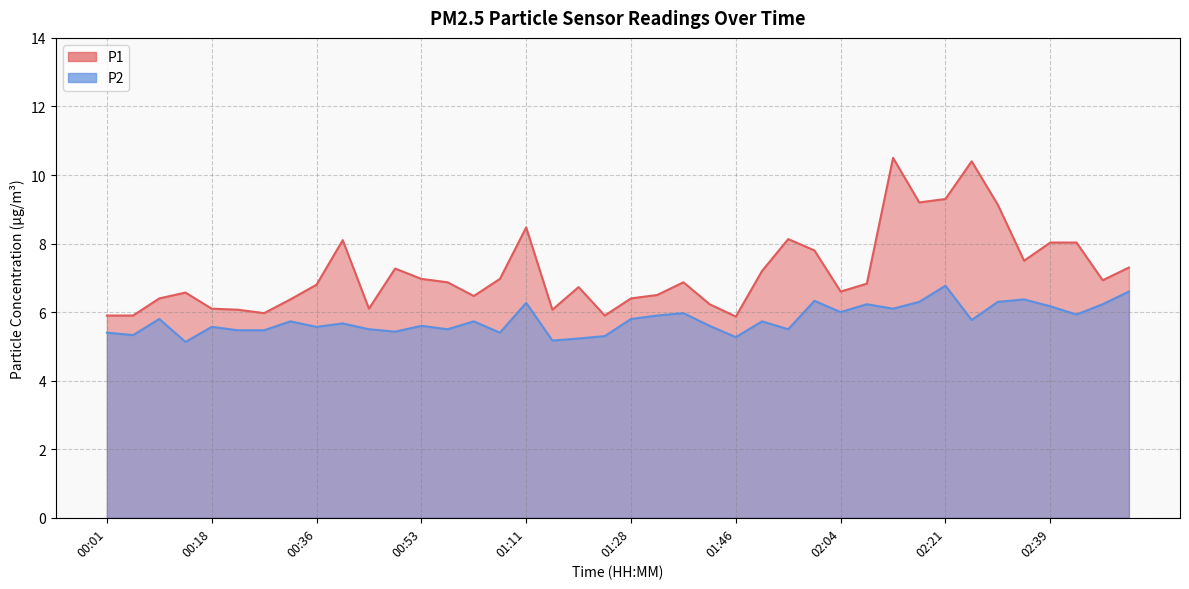

What is the value of the P2 point at the 37th from the left?

6.2